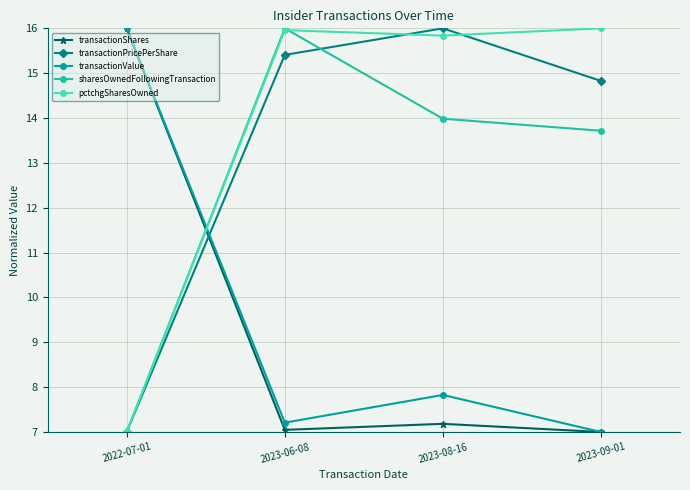

Which category has the highest value in the transactionPricePerShare series?

2023-08-16